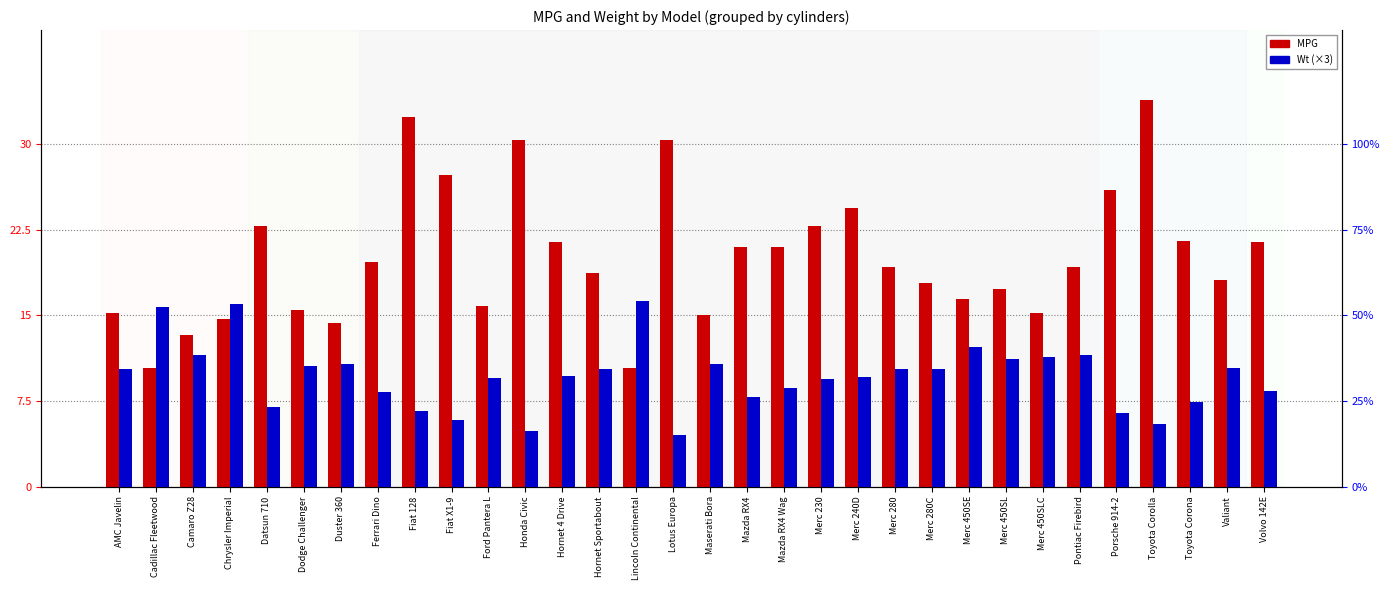

Is the value of MPG at Porsche 914-2 greater than the value of Wt (×3) at Merc 450SL?

Yes